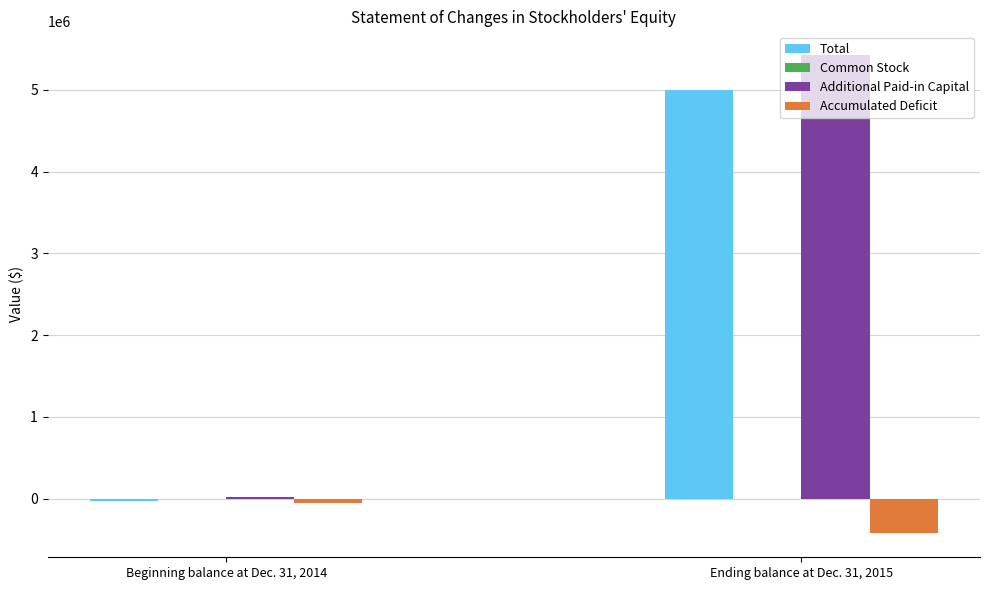

Which series changed the most between Beginning balance at Dec. 31, 2014 and Ending balance at Dec. 31, 2015?

Additional Paid-in Capital